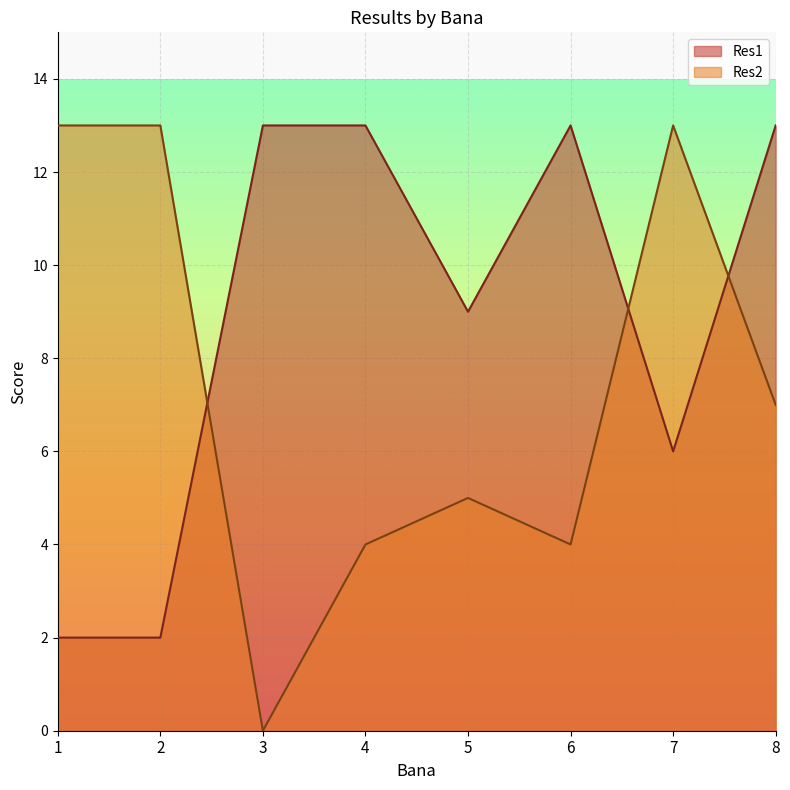

How many times do Res2 and Res1 cross each other?

3